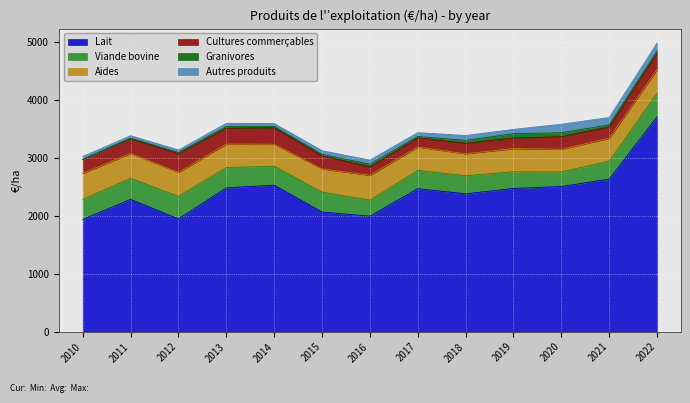

True or false: Autres produits and Viande bovine cross at least once.

False